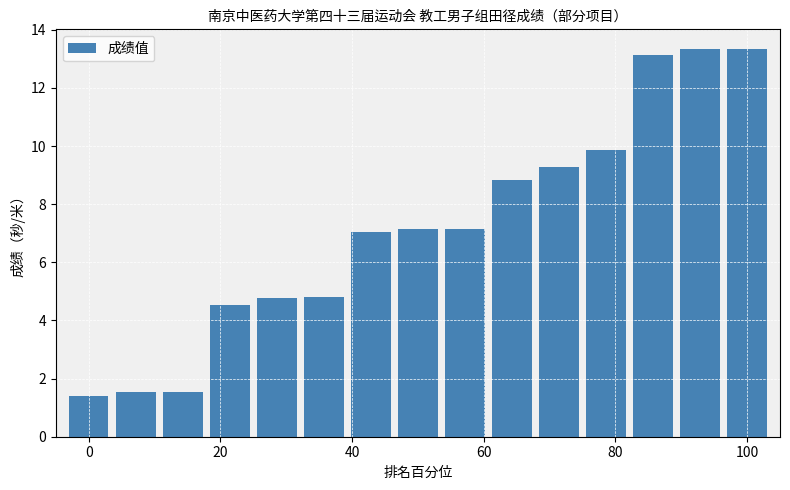

What is the smallest value displayed?

1.4